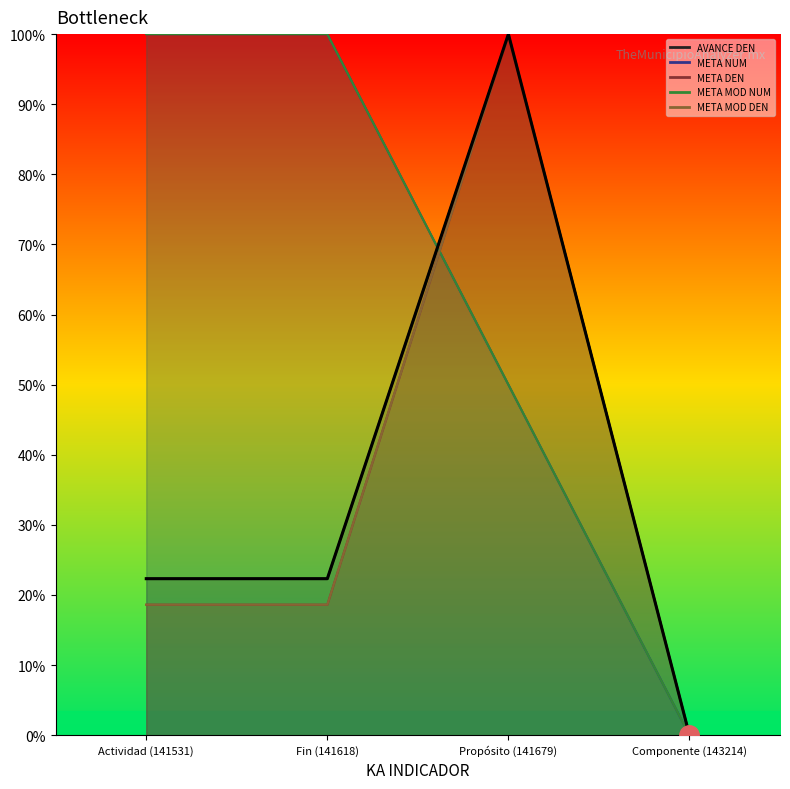

Reading left to right, extract all data points from this chart.

Actividad (141531)=22.3	Fin (141618)=22.3	Propósito (141679)=100.0	Componente (143214)=0.0